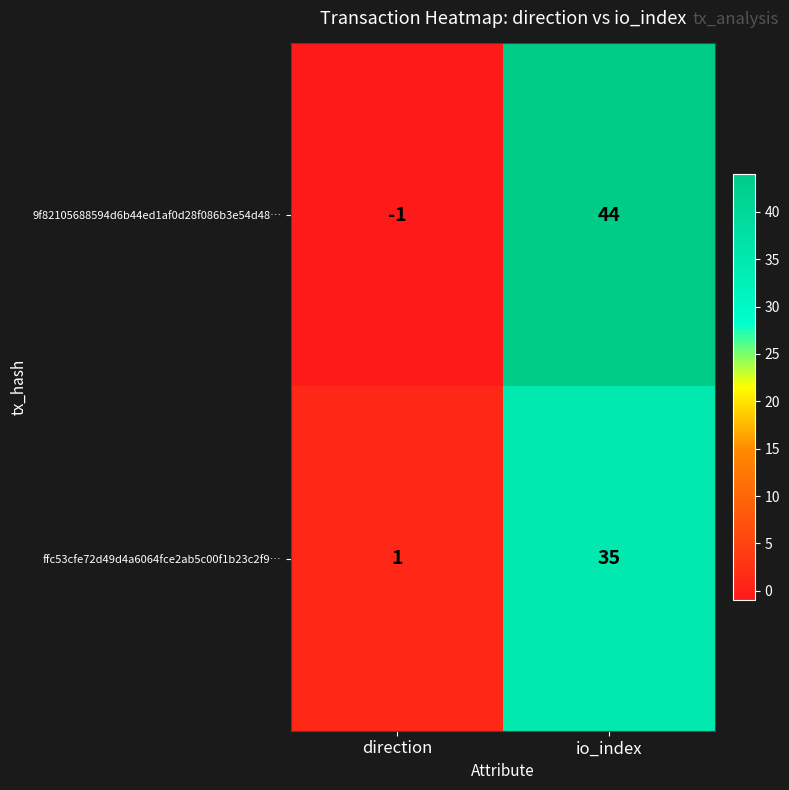

At direction, list the series in order from smallest to largest.

9f82105688594d6b44ed1af0d28f086b3e54d48…, ffc53cfe72d49d4a6064fce2ab5c00f1b23c2f9…